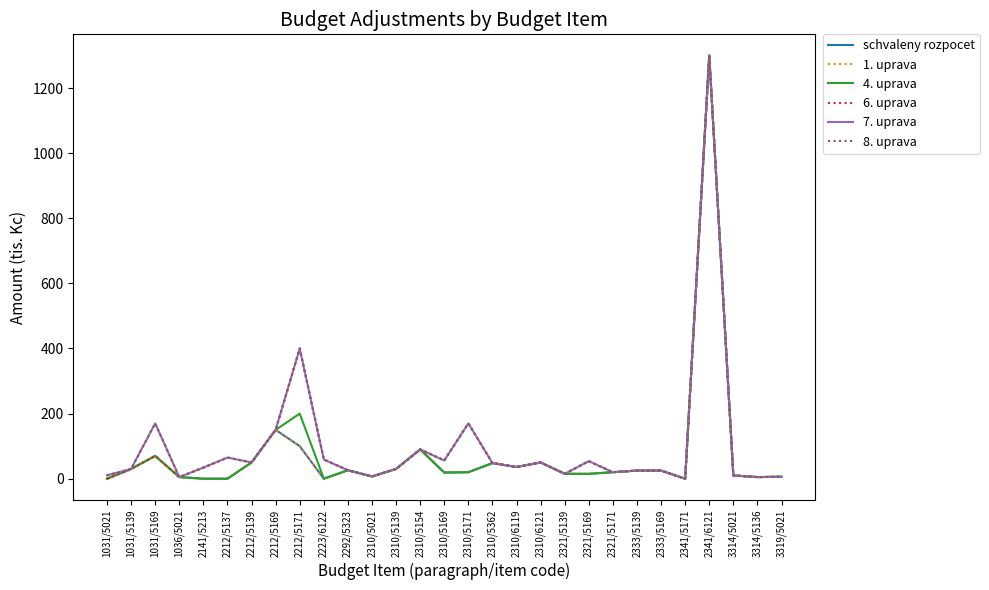

List the series in order of their peak value, highest first.

schvaleny rozpocet, 1. uprava, 4. uprava, 6. uprava, 7. uprava, 8. uprava